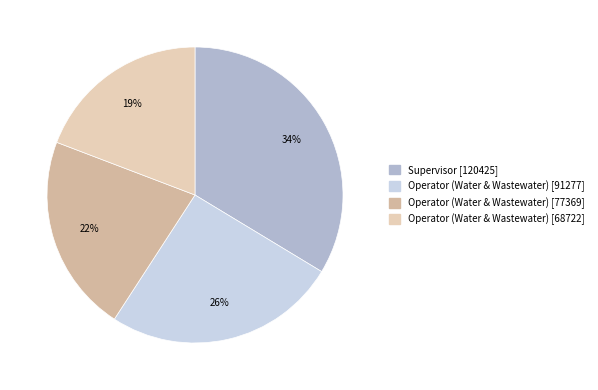

True or false: Operator (Water & Wastewater) [91277] accounts for 18% of the total.

False